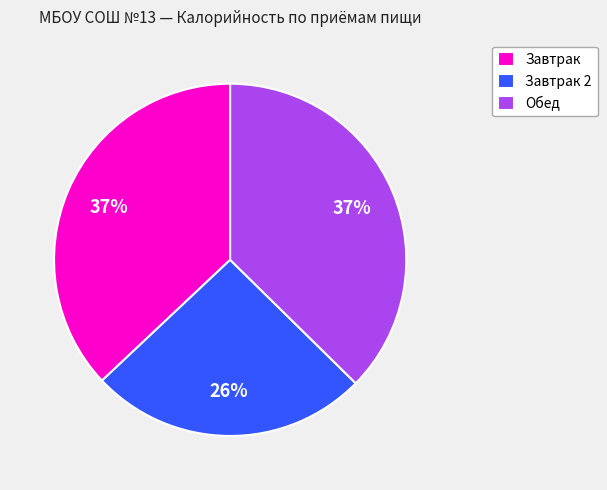

To the nearest percent, what is the combined percentage of Завтрак 2 and Завтрак?

63%